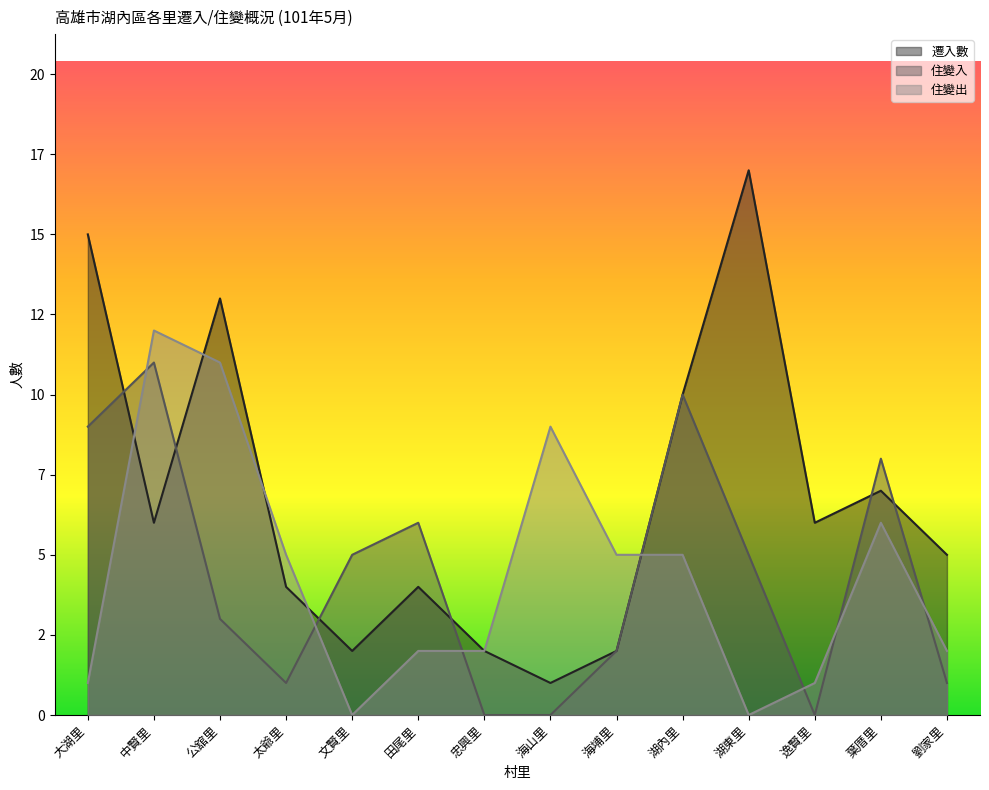

True or false: 住變入 and 遷入數 intersect in this chart.

True